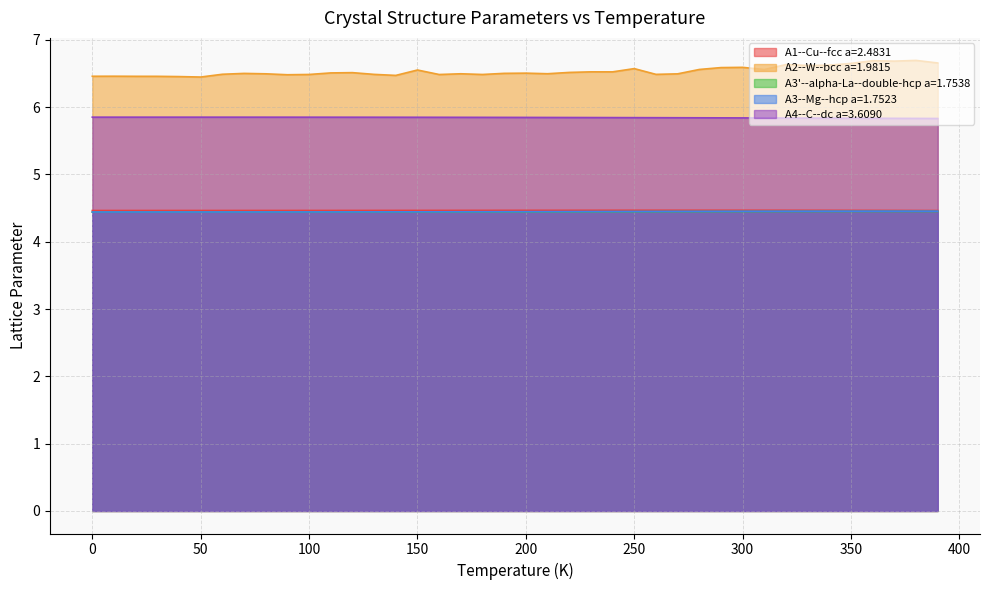

True or false: A4--C--dc a=3.6090 and A3'--alpha-La--double-hcp a=1.7538 cross at least once.

False